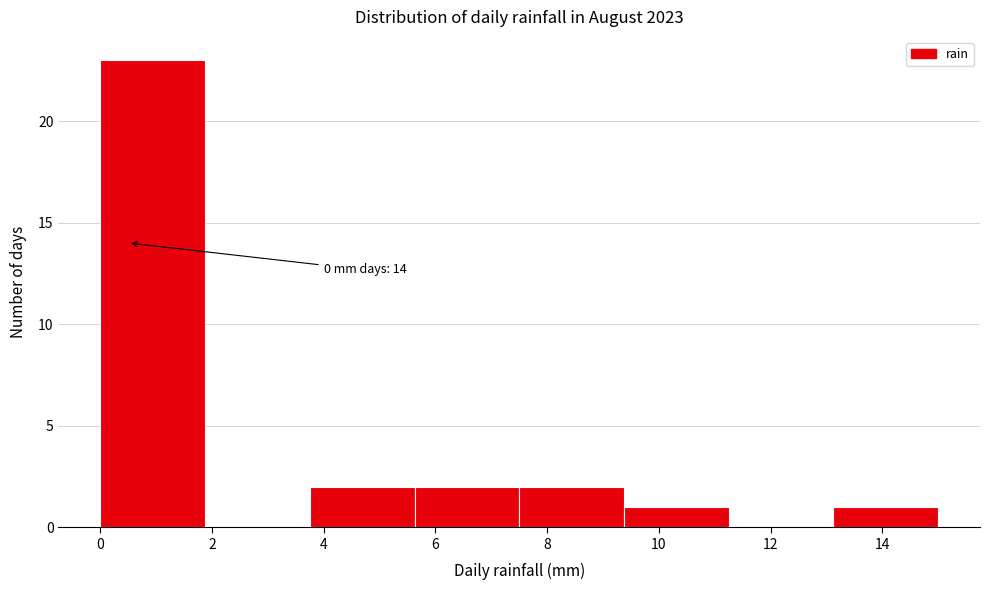

Over which range of the x-axis is the bar tallest?

0.0 to 1.8